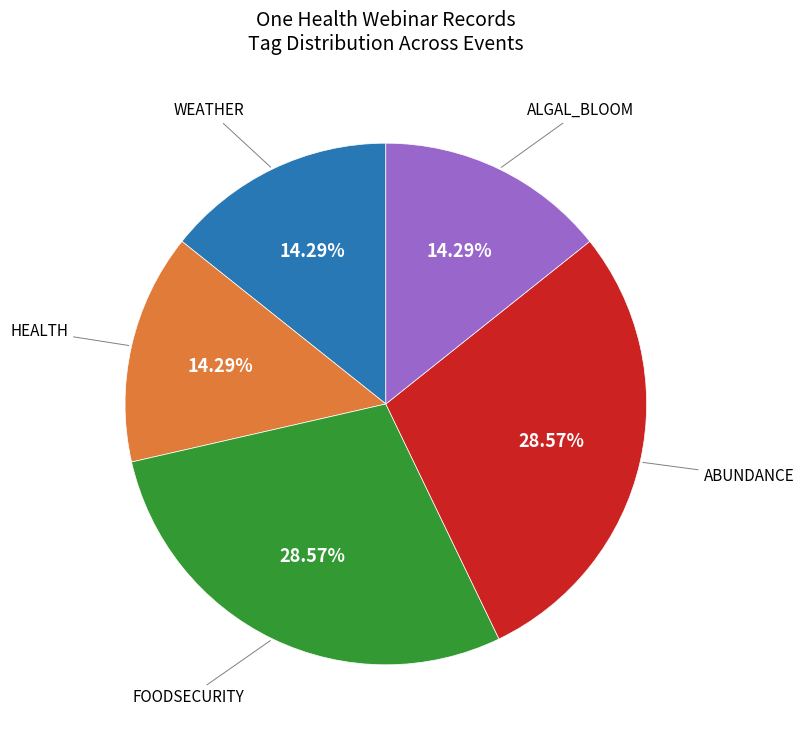

Is there a majority slice in this chart?

No